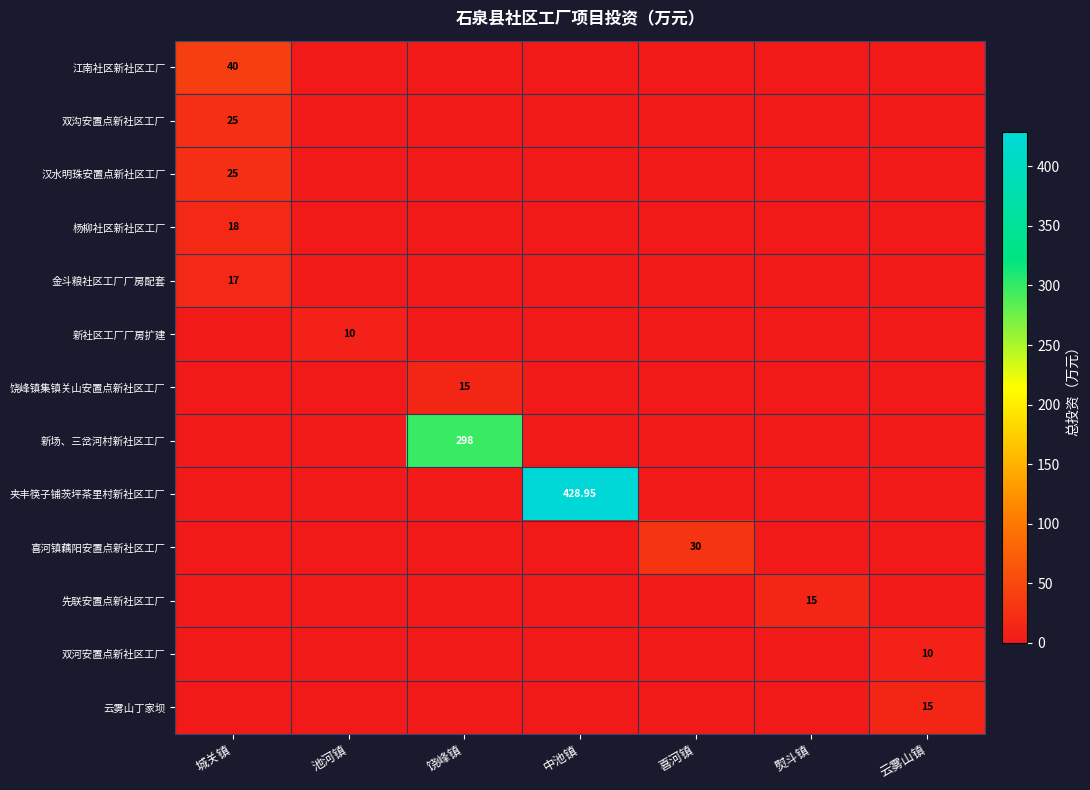

What is the average value of the 饶峰镇集镇关山安置点新社区工厂 series?

2.1